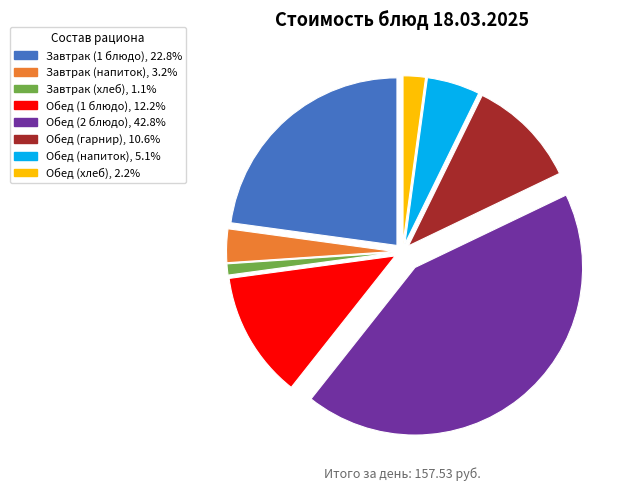

How many slices are in this pie chart?

8